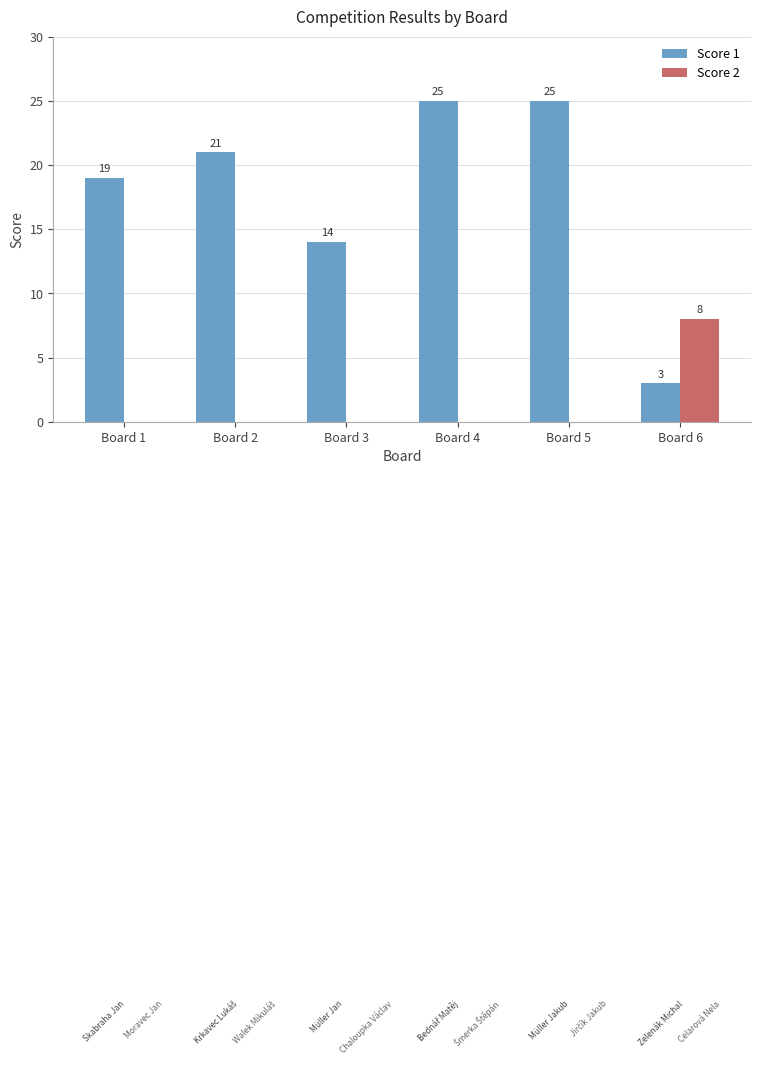

Reading left to right, extract all data points from this chart.

Score 1: 19	21	14	25	25	3
Score 2: 0	0	0	0	0	8